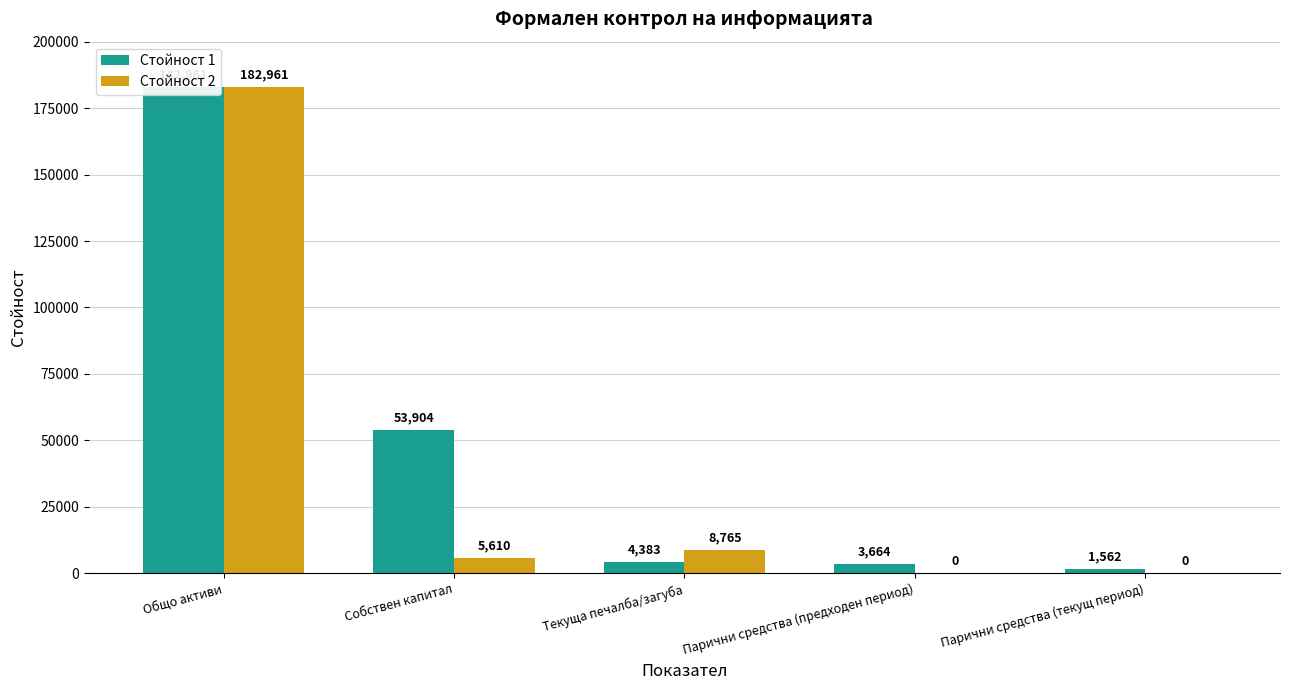

What is the label of the 3rd bar from the left?

Текуща печалба/загуба